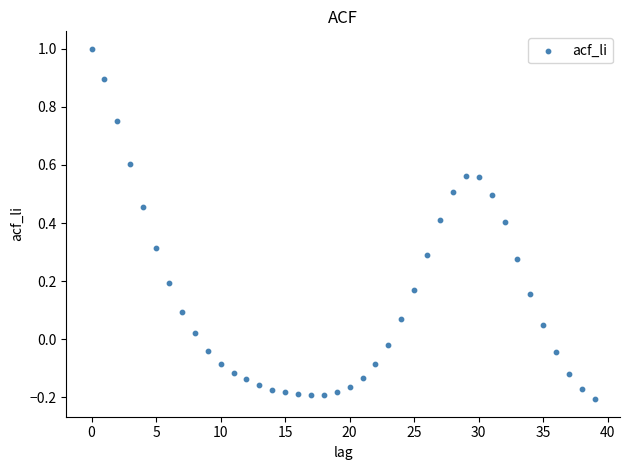

What is the range of Y values (max minus min)?

1.2